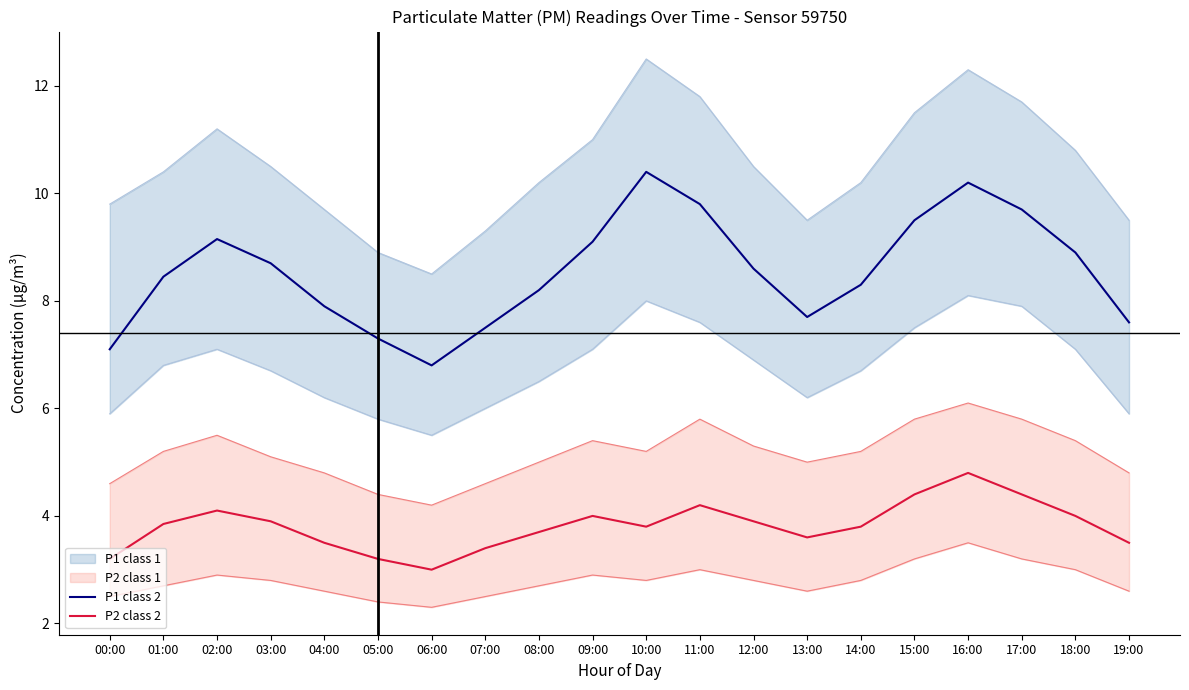

True or false: P2 class 2 has a value of 6.1 at 14:00.

False